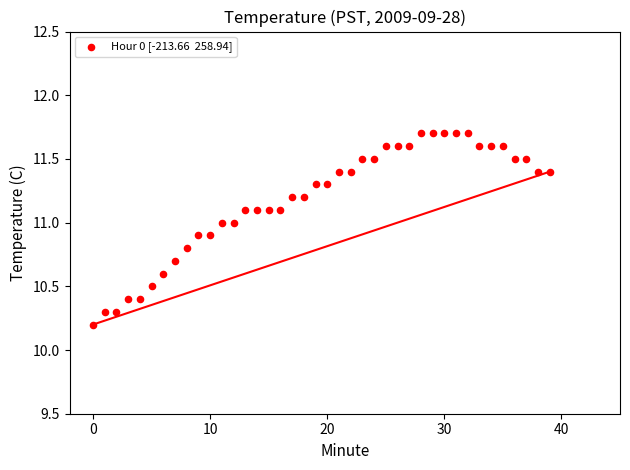

What Y value in the scatter plot is closest to 10?

10.2